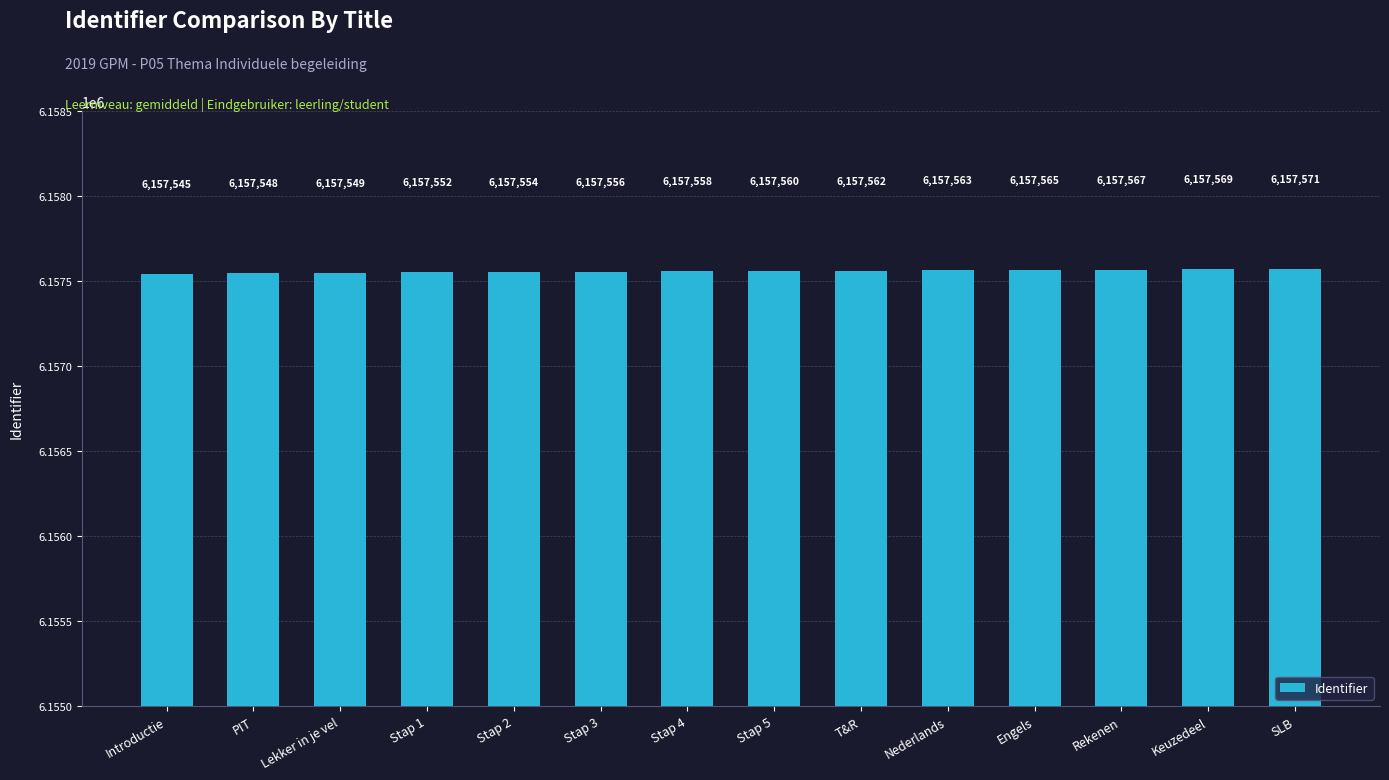

Reading left to right, list all the values displayed in this chart.

Introductie=6157545	PIT=6157548	Lekker in je vel=6157549	Stap 1=6157552	Stap 2=6157554	Stap 3=6157556	Stap 4=6157558	Stap 5=6157560	T&R=6157562	Nederlands=6157563	Engels=6157565	Rekenen=6157567	Keuzedeel=6157569	SLB=6157571